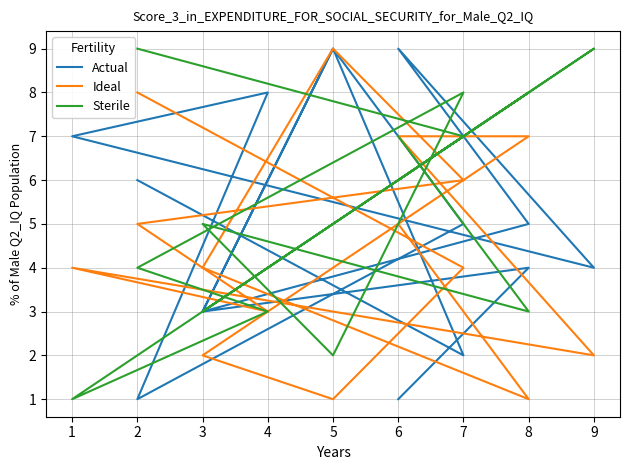

Reading left to right, extract all data points from this chart.

Actual: 0=6	1=2	2=9	3=3	4=5	5=9	6=4	7=7	8=8	9=1	10=5	11=9	12=3	13=4	14=1
Ideal: 0=8	1=4	2=1	3=2	4=7	5=7	6=2	7=4	8=3	9=5	10=6	11=9	12=4	13=1	14=5
Sterile: 0=9	1=7	2=5	3=3	4=8	5=6	6=9	7=1	8=3	9=4	10=8	11=2	12=5	13=3	14=7